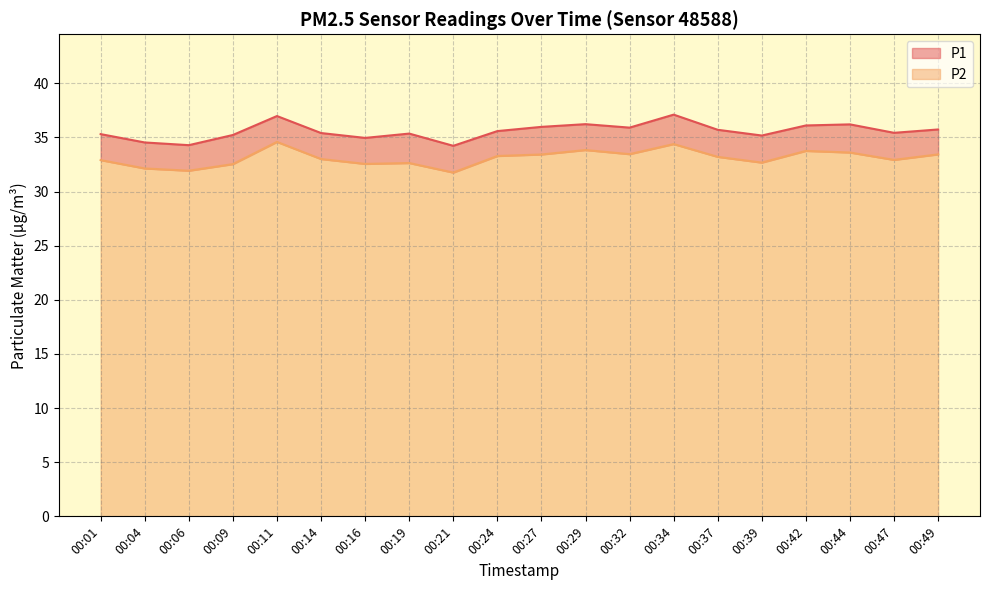

List the series in order of their peak value, lowest first.

P2, P1